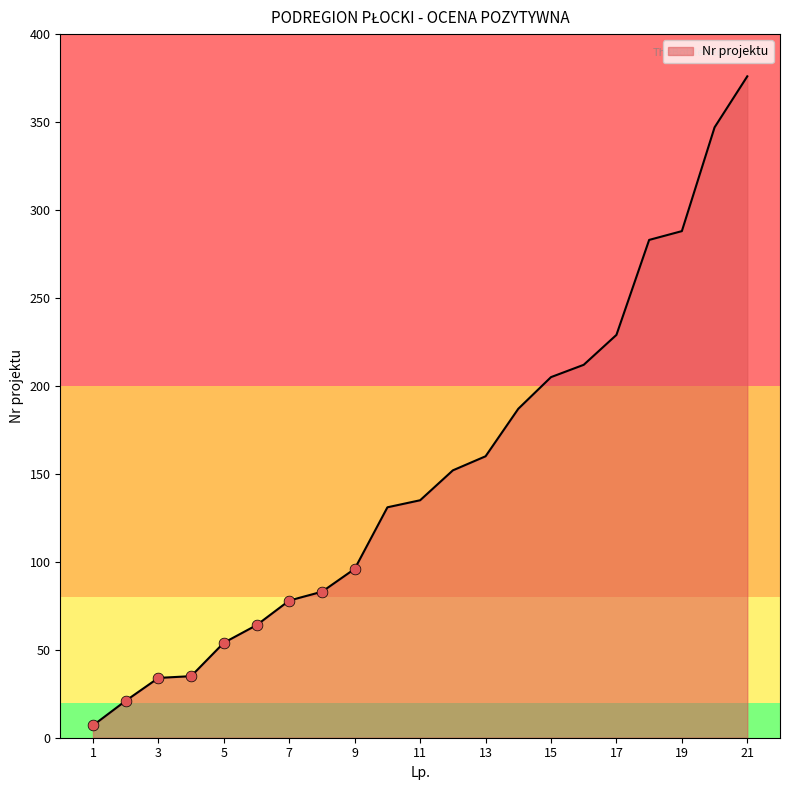

What is the greatest value displayed?

376